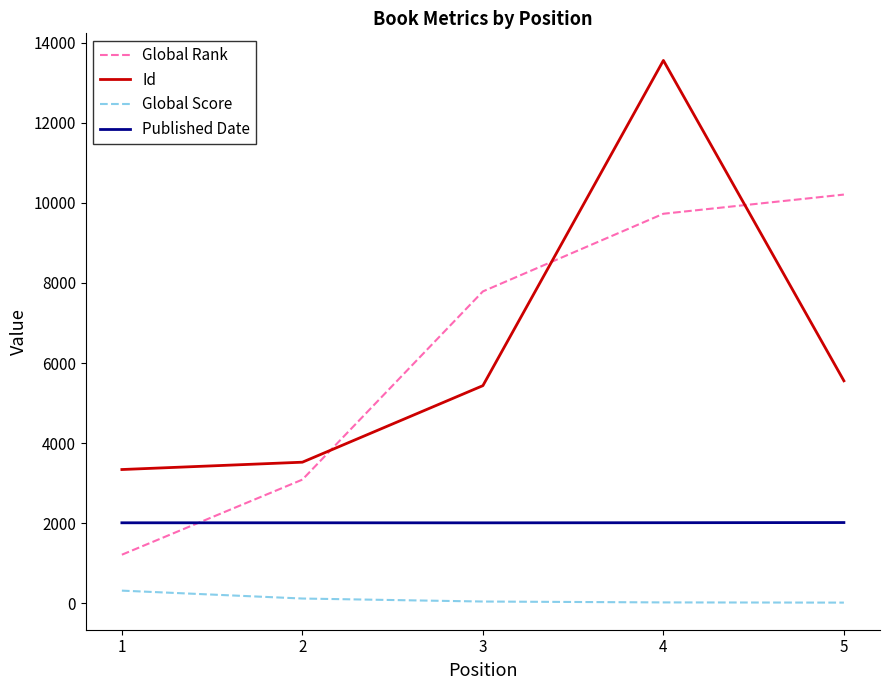

Which series has the largest total across all categories?

Global Rank